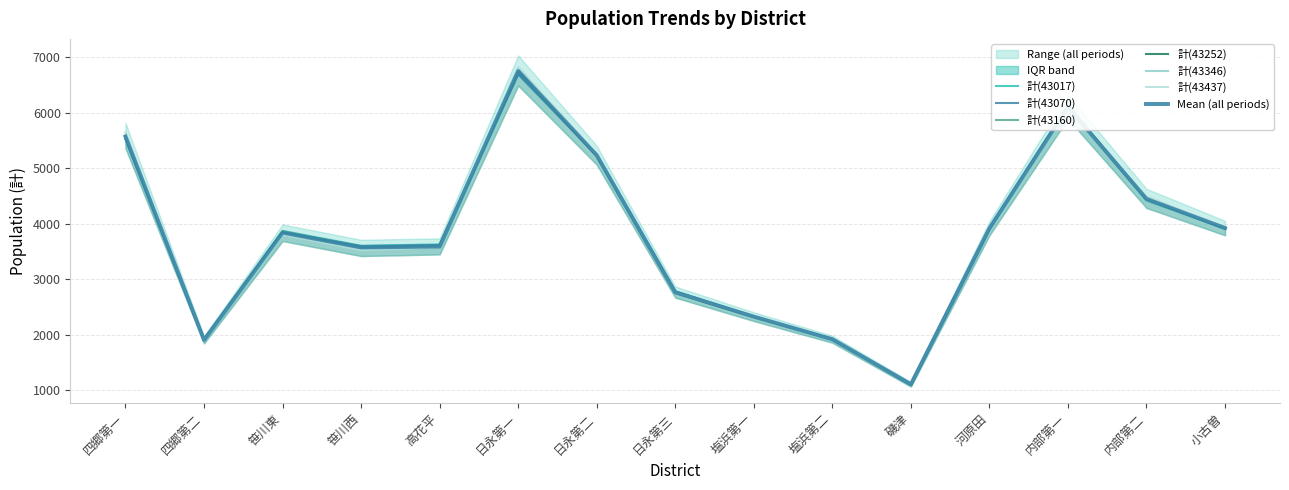

At which category is the sum across all series the highest?

日永第一